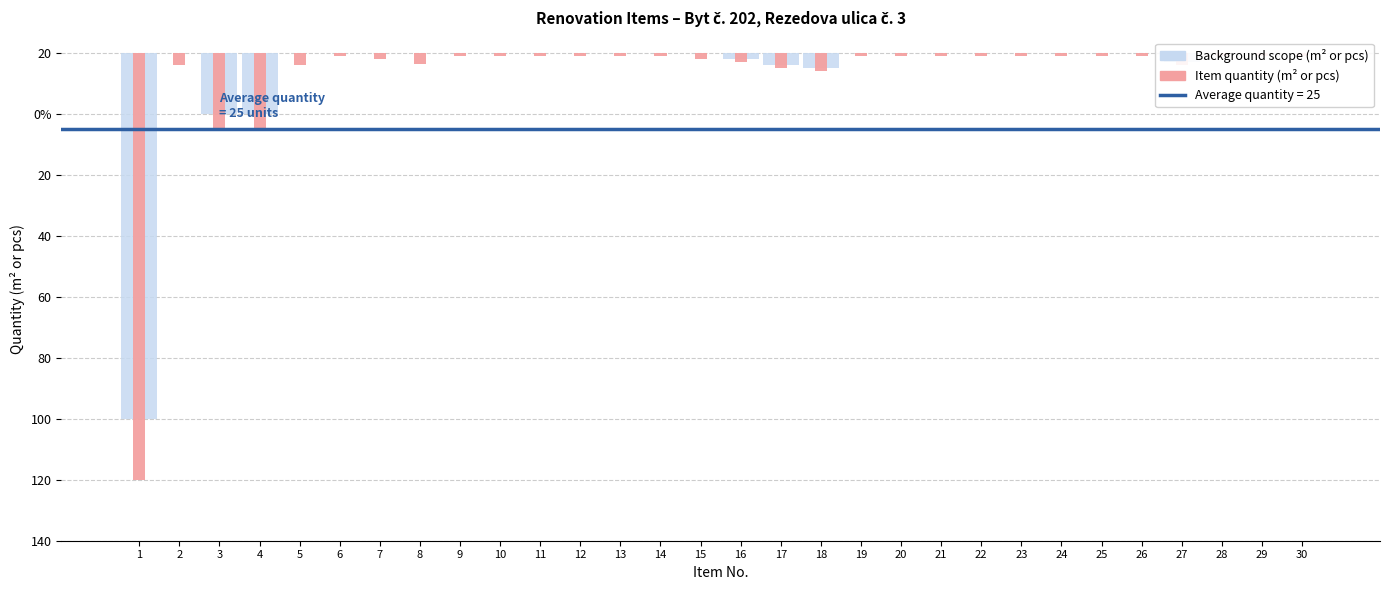

What is the sum of all Item quantity (m² or pcs) values?

-241.5